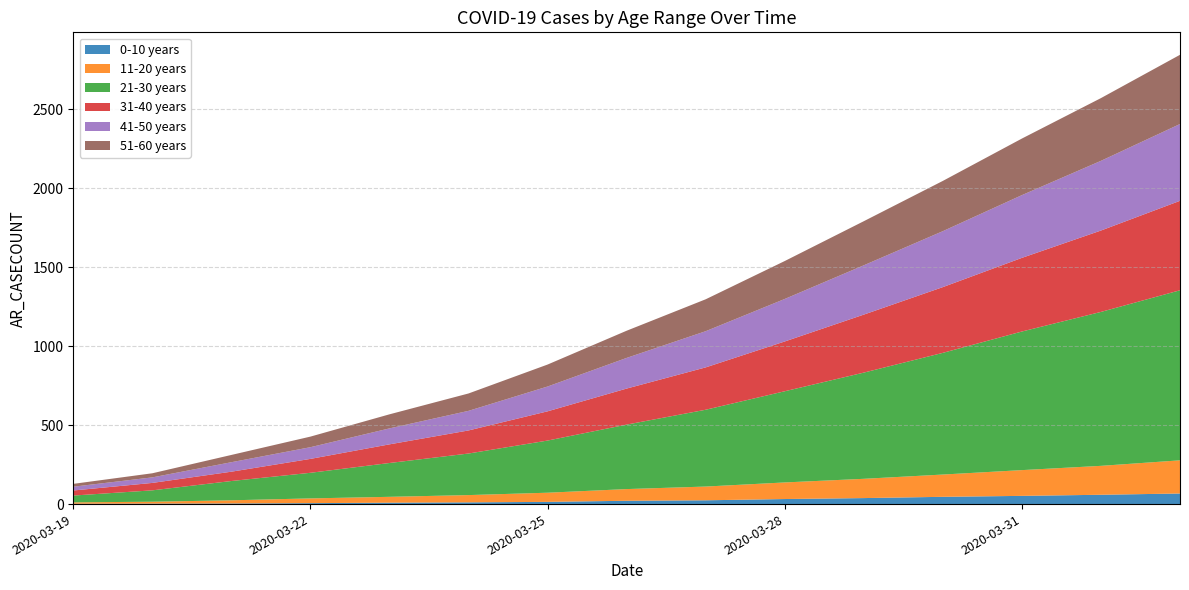

Reading right to left, extract all data points from this chart.

0-10 years: 67	59	52	46	38	32	24	21	14	11	9	6	4	3	2
11-20 years: 210	183	163	141	122	105	87	74	58	46	37	30	20	12	9
21-30 years: 1076	974	877	770	672	577	486	408	330	263	214	162	122	72	43
31-40 years: 566	515	466	416	367	315	268	228	185	146	118	88	59	47	32
41-50 years: 486	441	397	354	312	269	229	194	157	124	101	74	60	35	24
51-60 years: 438	397	358	318	279	240	202	172	139	110	89	67	46	26	18